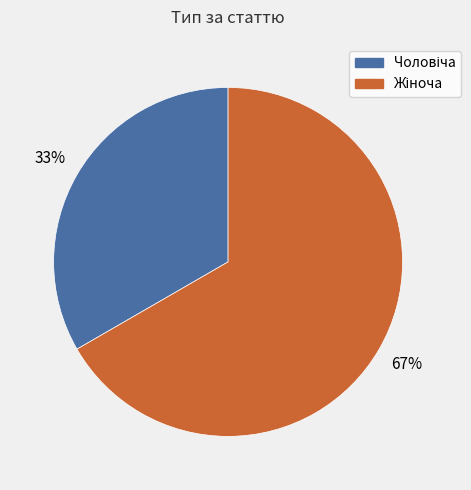

To the nearest percent, what is the average slice percentage?

50%